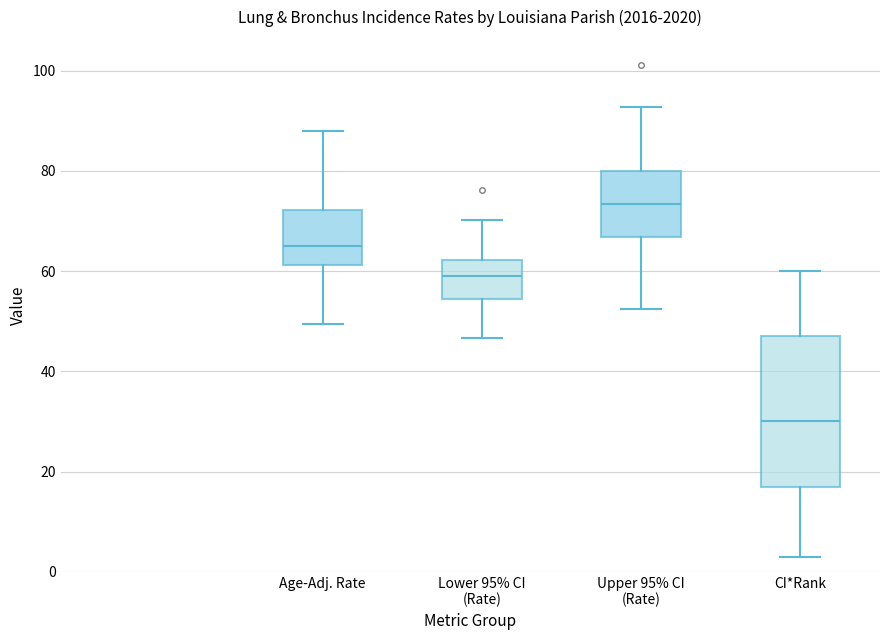

Reading left to right, transcribe this box plot: for each box, give where its median line is, the range the box spans, and where its two whiskers end, as read against the y-axis. The values are not printed on the chart, so give them approximately, as read against the axis.

Age-Adj. Rate: median 66, box 62 to 72, whiskers 50 to 88
Lower 95% CI (Rate): median 60, box 54 to 62, whiskers 46 to 70
Upper 95% CI (Rate): median 74, box 66 to 80, whiskers 52 to 92
CI*Rank: median 30, box 18 to 48, whiskers 4 to 60